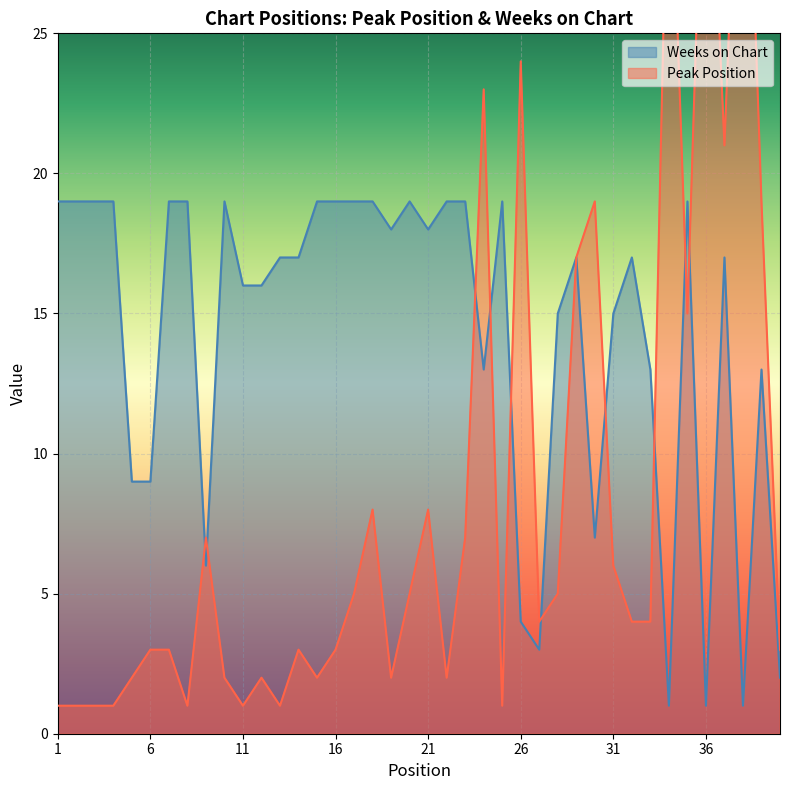

How many values in the Weeks on Chart series exceed 17?

18